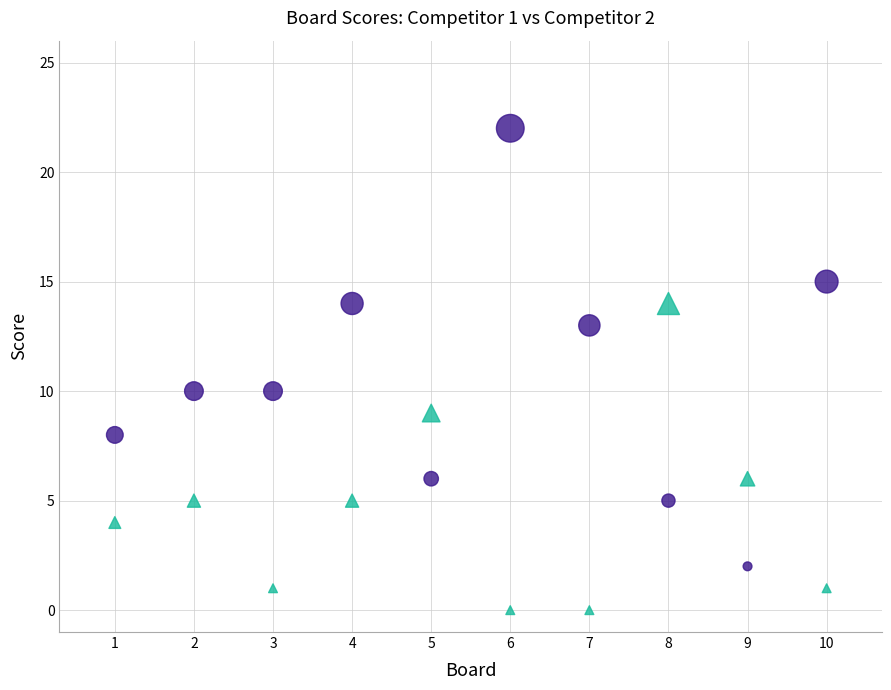

Across all data points, what is the range of Y values (max minus min)?

22